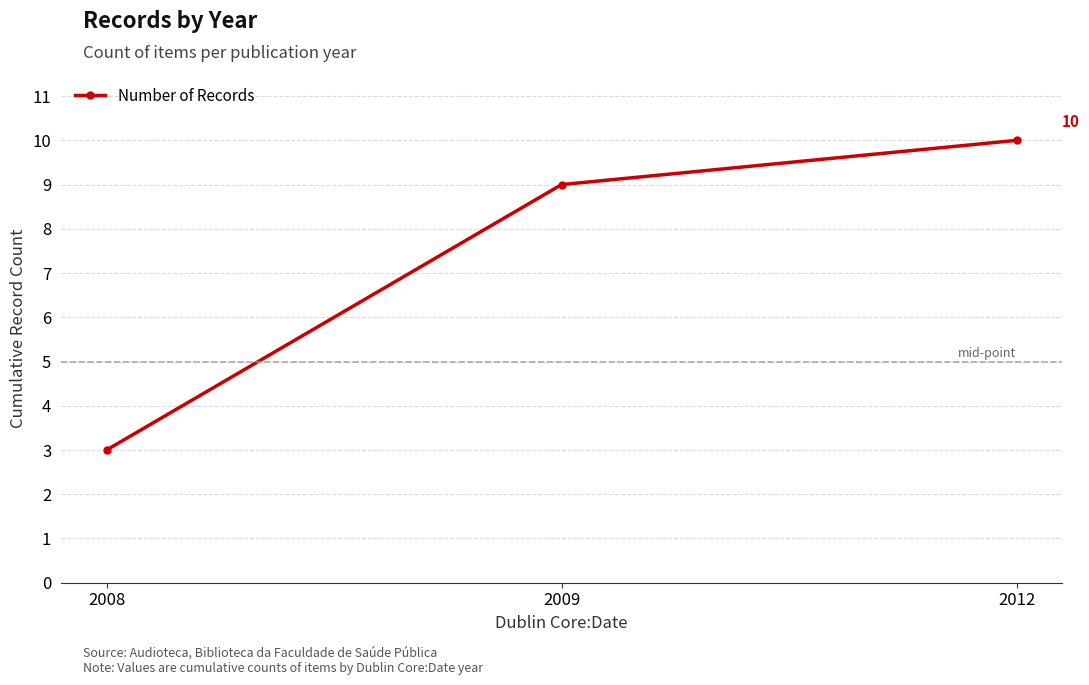

List the labels in order of value, largest first.

2012, 2009, 2008